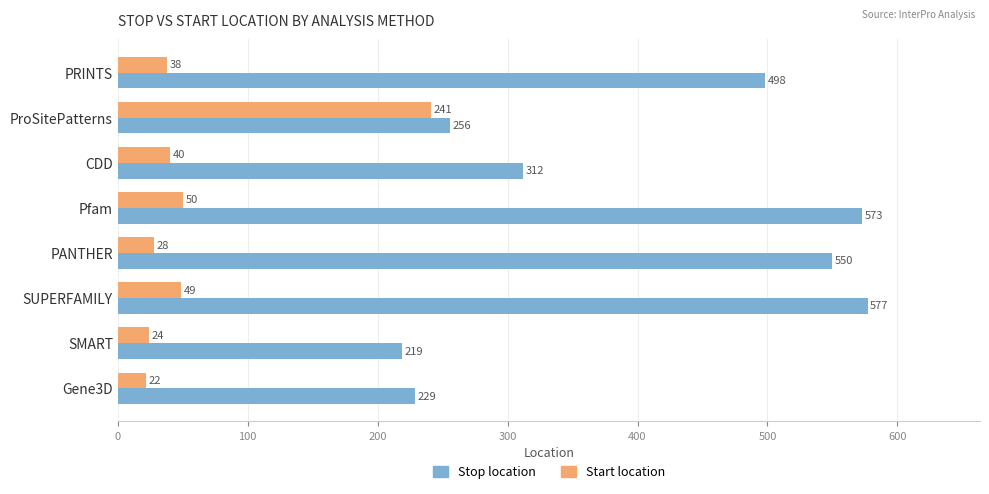

How many values in the Stop location series are below 498?

4